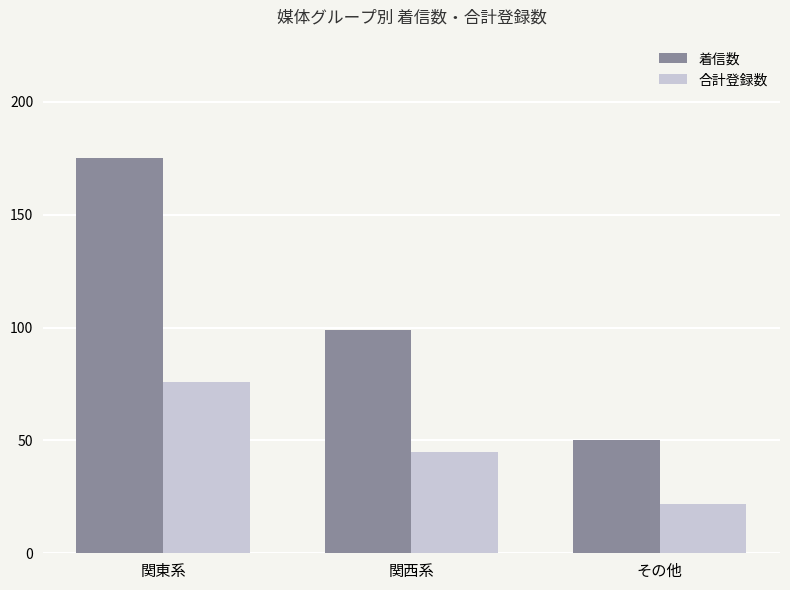

What is the difference between the maximum and minimum values in the 合計登録数 series?

54